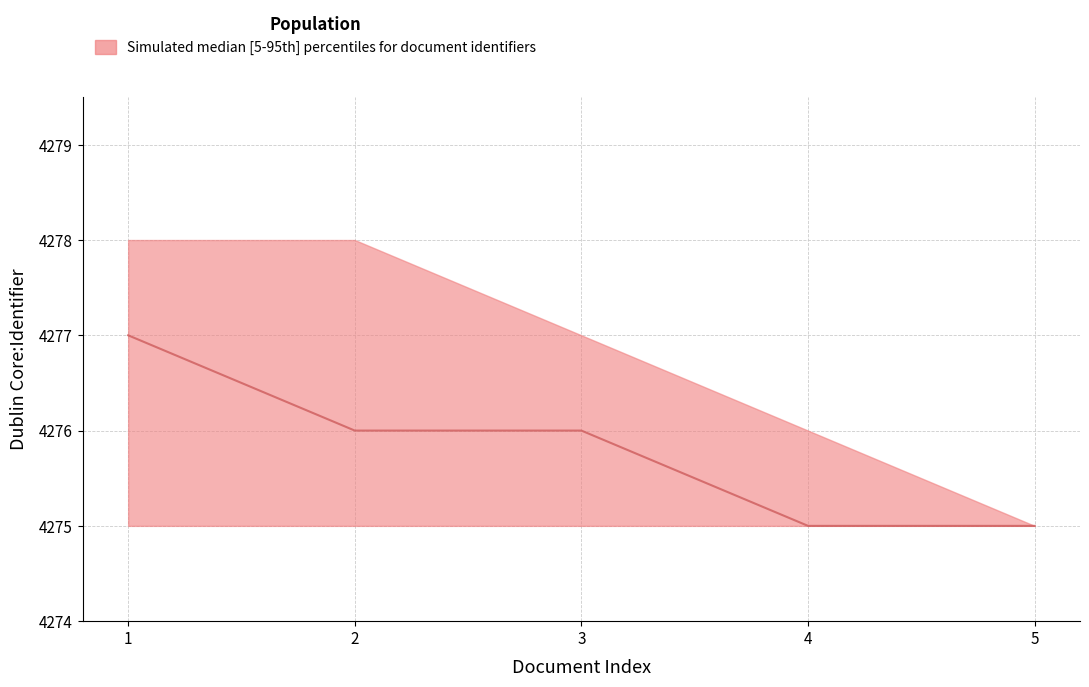

Rank the series by their average value, from highest to lowest.

upper, median, lower